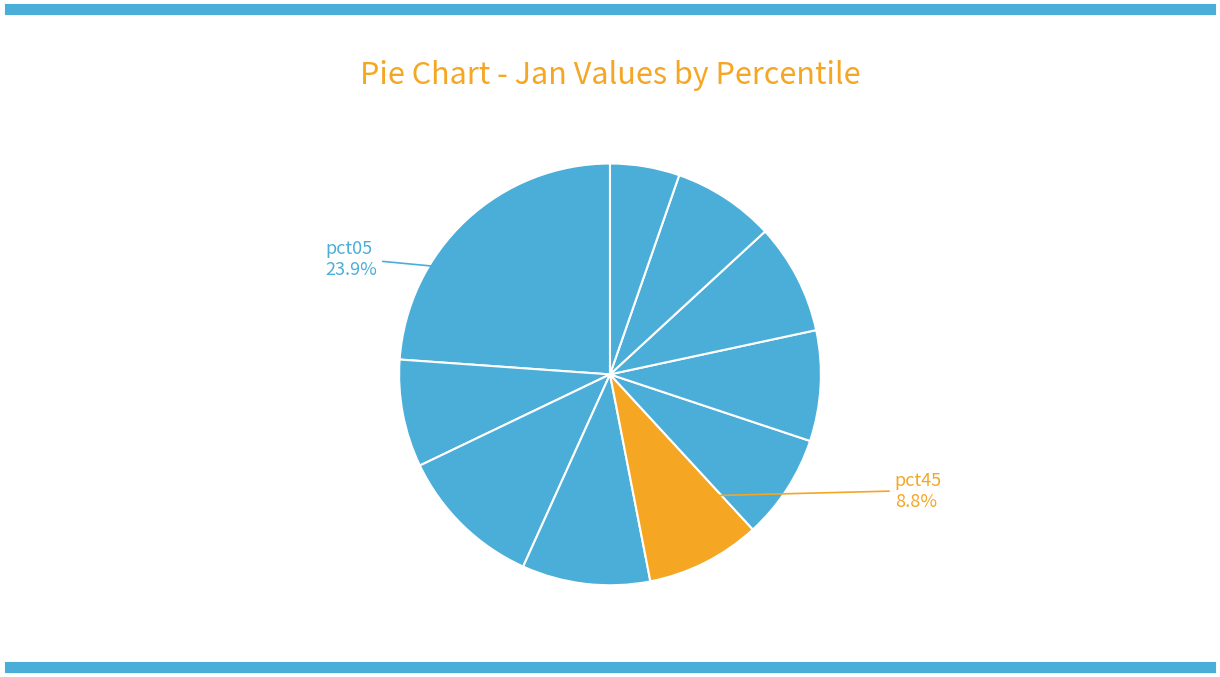

What is the smallest slice in the pie chart?

pct95